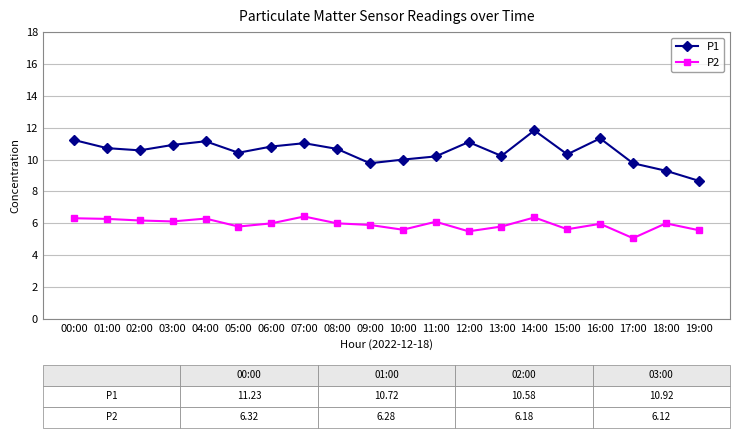

What is the difference between the second highest and minimum values in the P1 series?

2.7